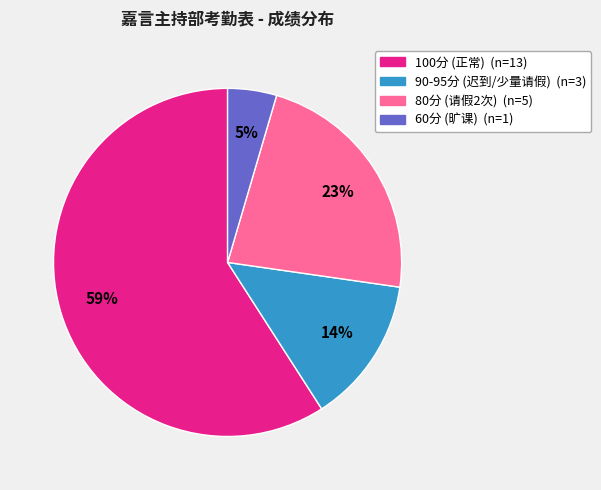

Is there any slice that represents more than half of the pie?

Yes